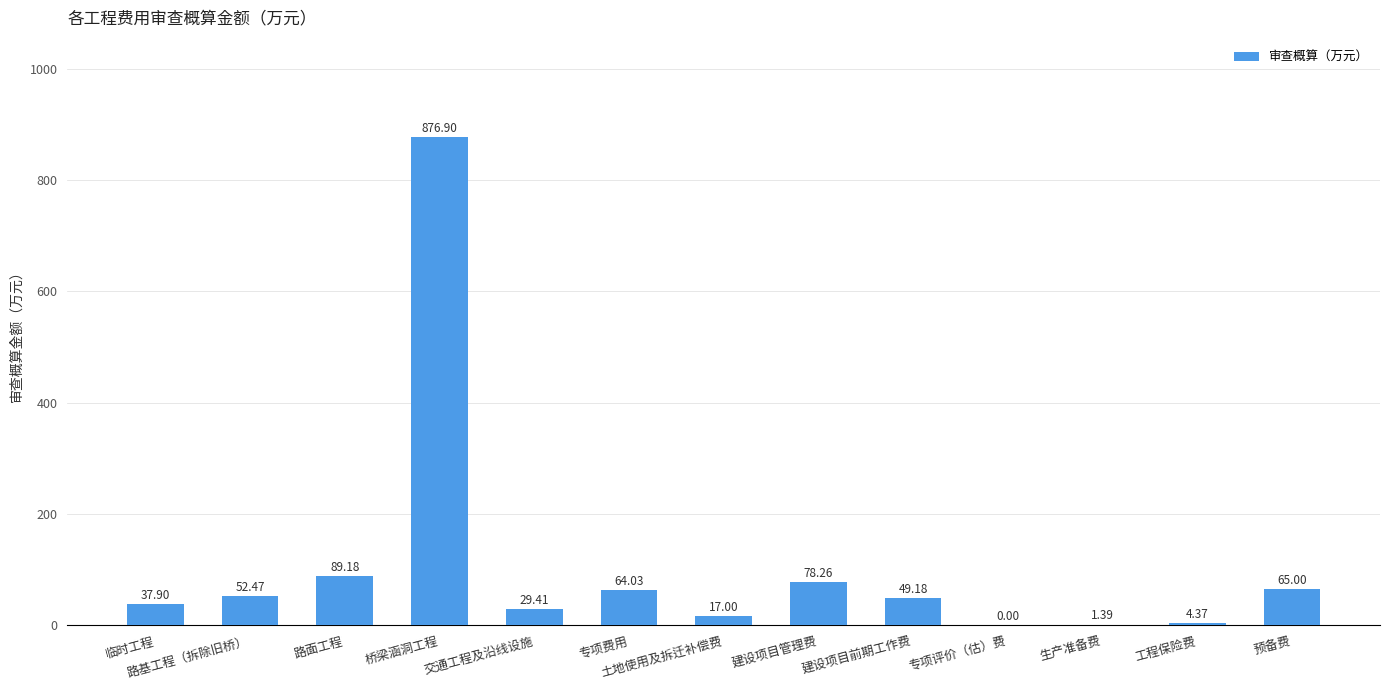

Are the bars grouped side by side (vs. stacked)?

No